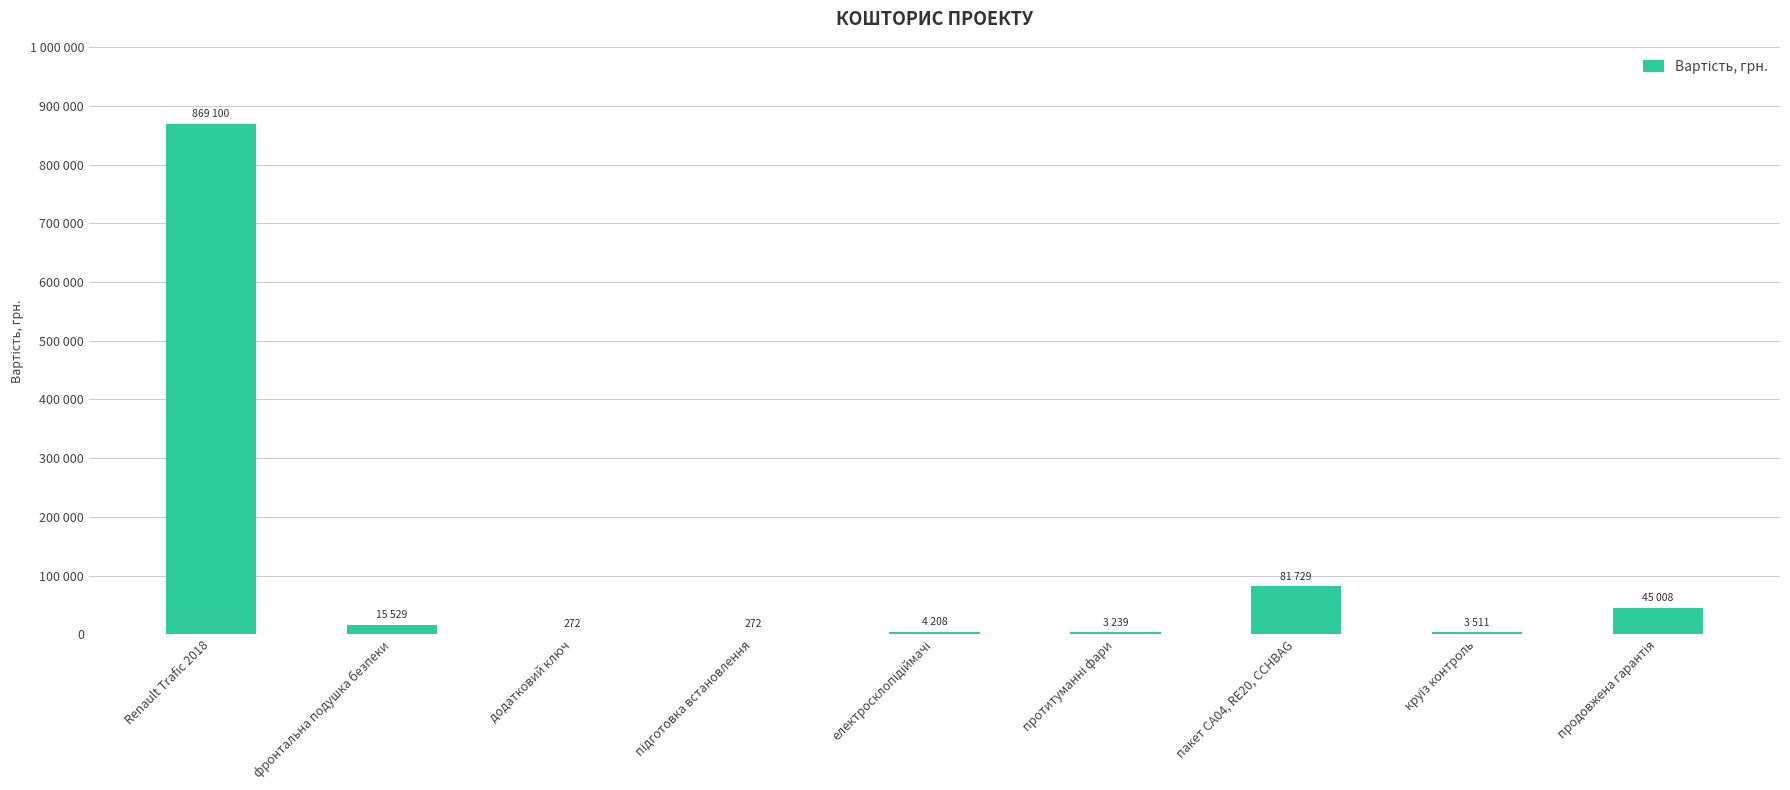

What is the change in value from Renault Trafic 2018 to додатковий ключ?

-868828